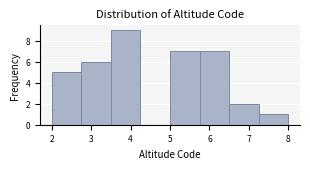

Which range on the x-axis has the tallest bar?

3.50 to 4.25